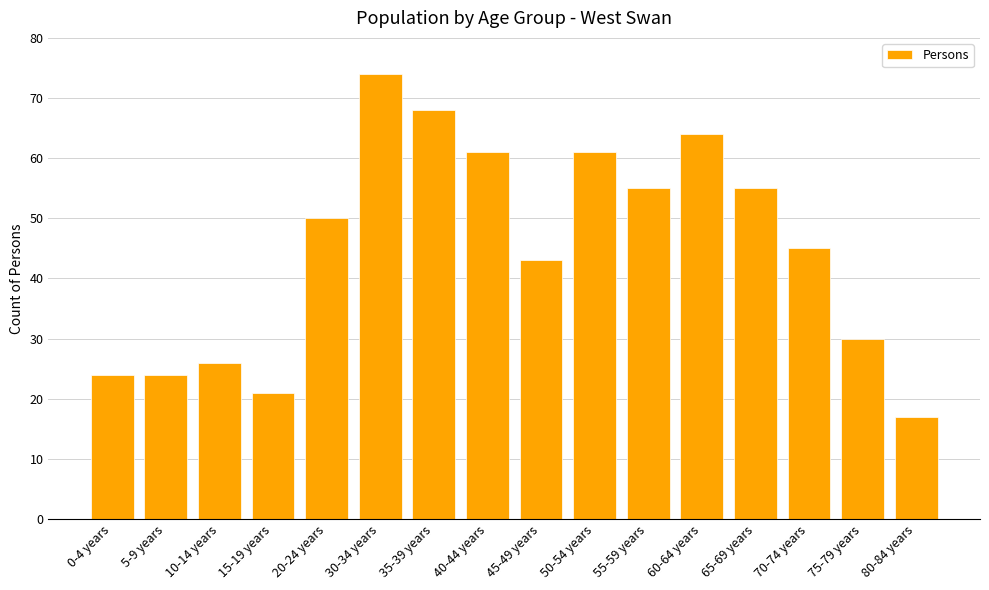

What is the maximum value shown in the chart?

74